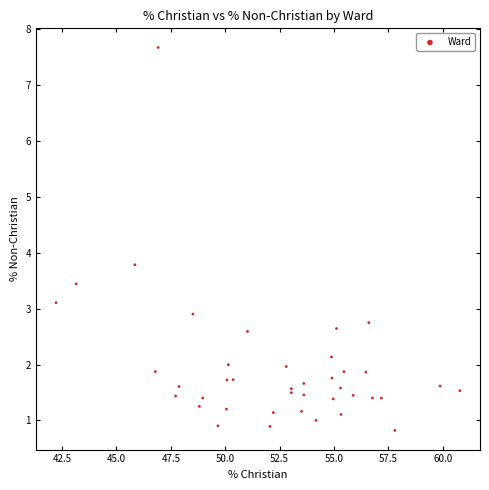

What Y value in the scatter plot is closest to 4?

3.8